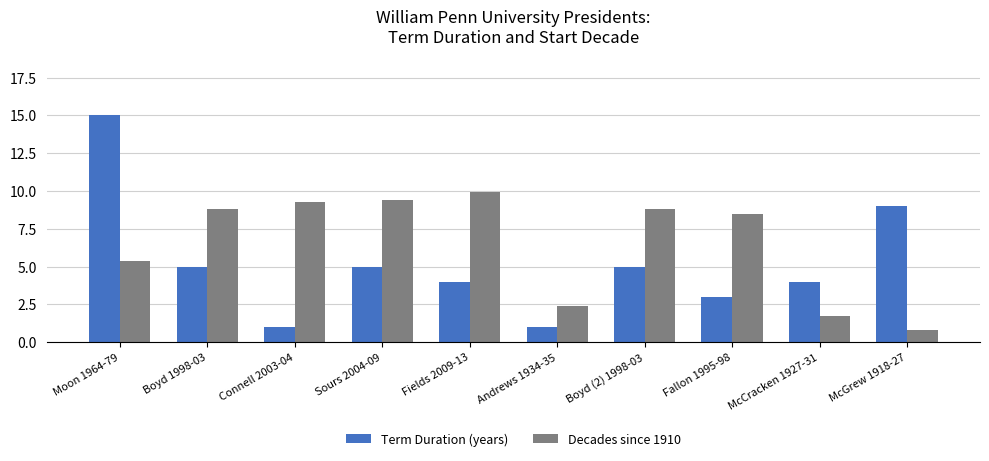

What is the total value across all series at Boyd 1998-03?

13.8